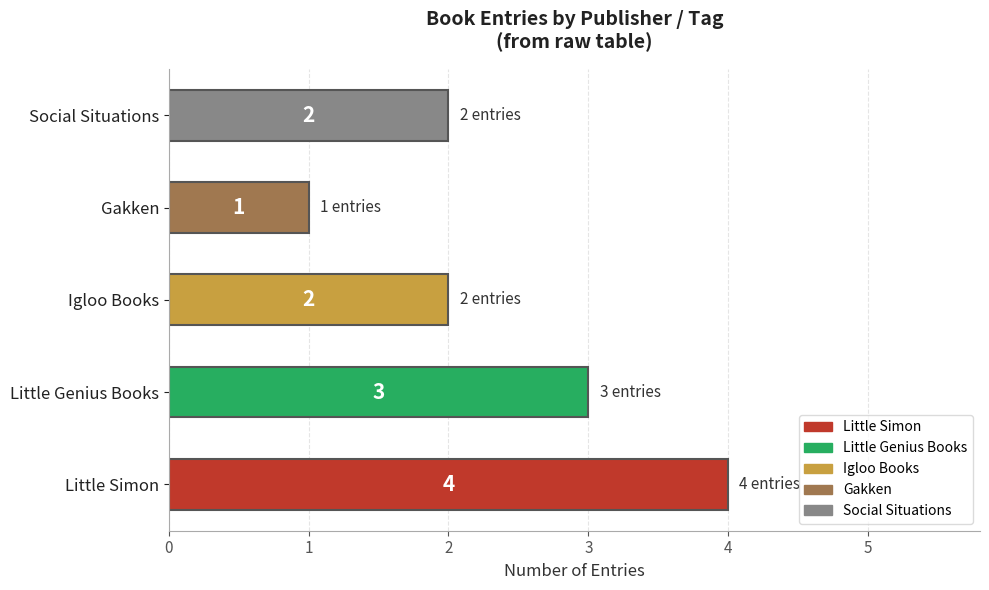

What is the minimum value shown in the chart?

1